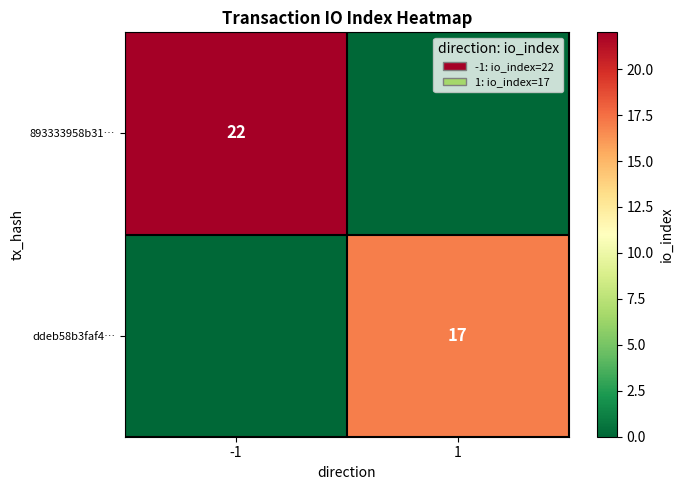

True or false: ddeb58b3faf4… has a value of 17 at 1.

True